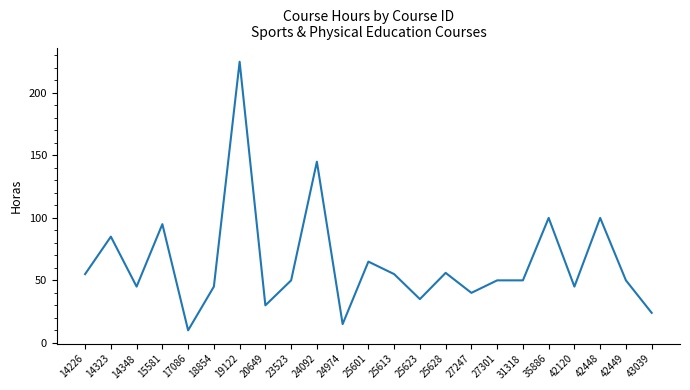

What is the change in value from 19122 to 42120?

-180